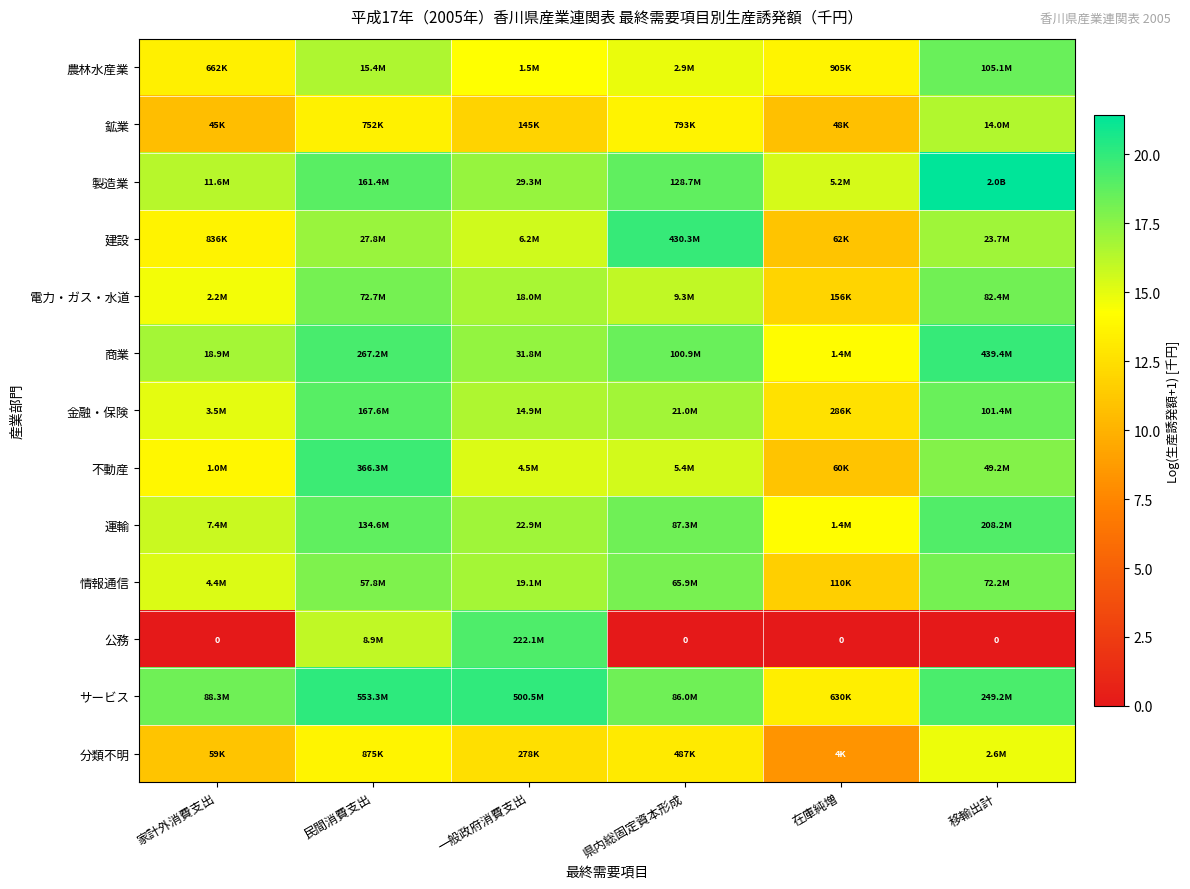

Read the 農林水産業 value at 民間消費支出.

16.6